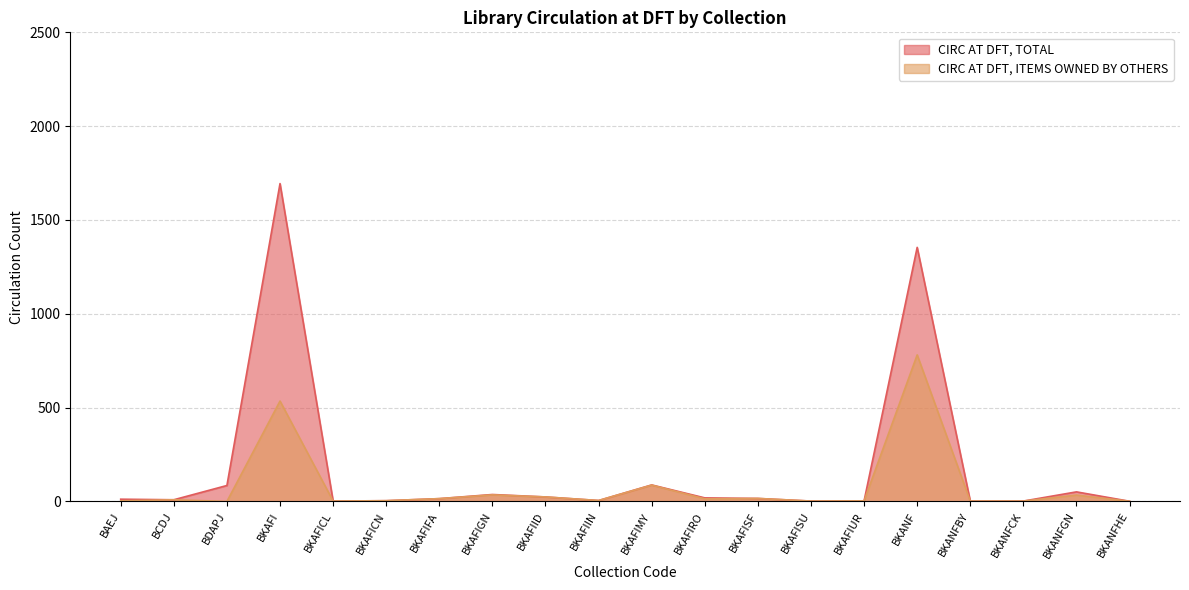

How many values in the CIRC AT DFT, ITEMS OWNED BY OTHERS series exceed 9?

9